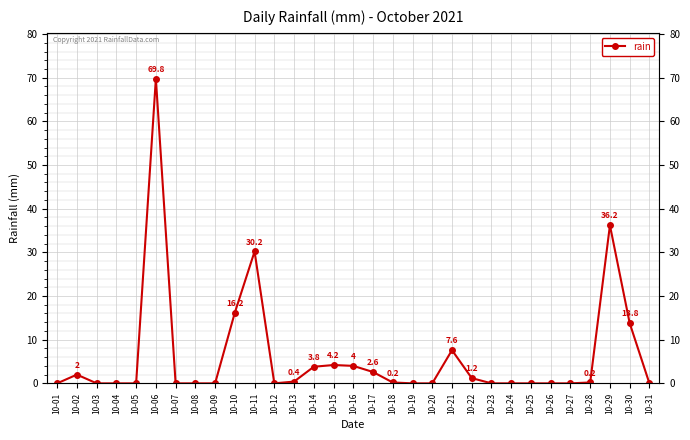

Count the number of values greater than 0.

15